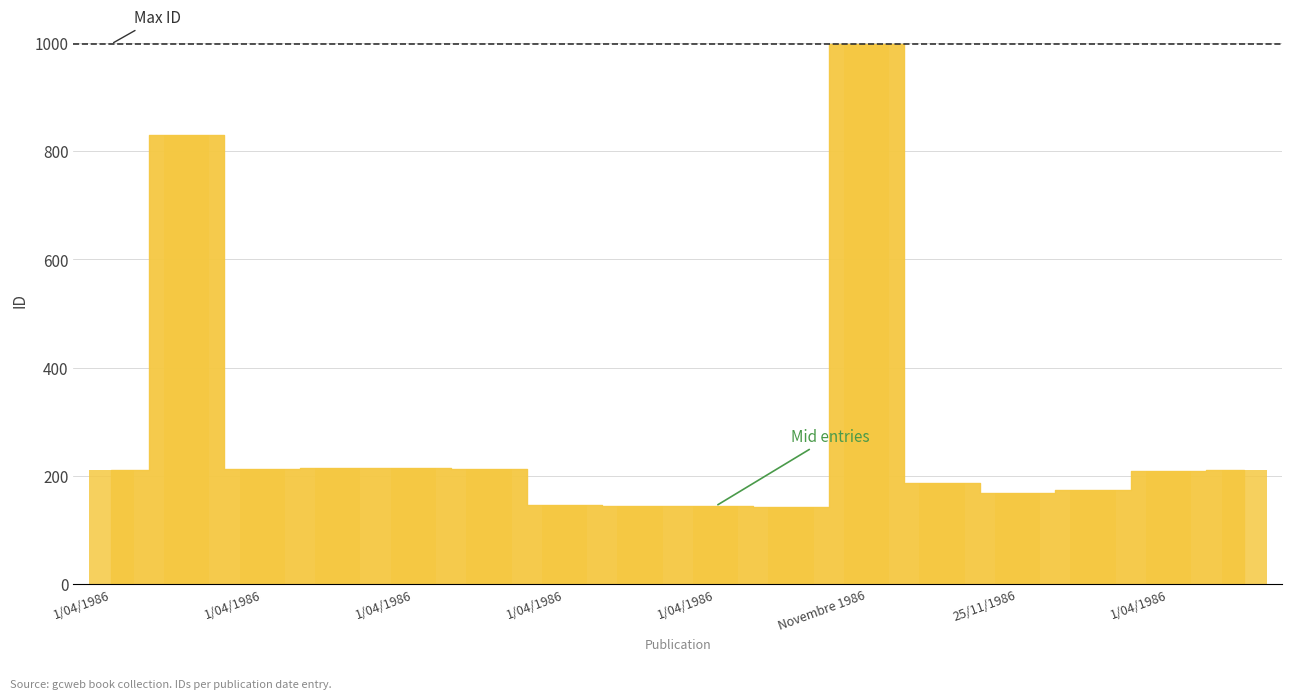

What is the value of the 11th bar from the left?

998